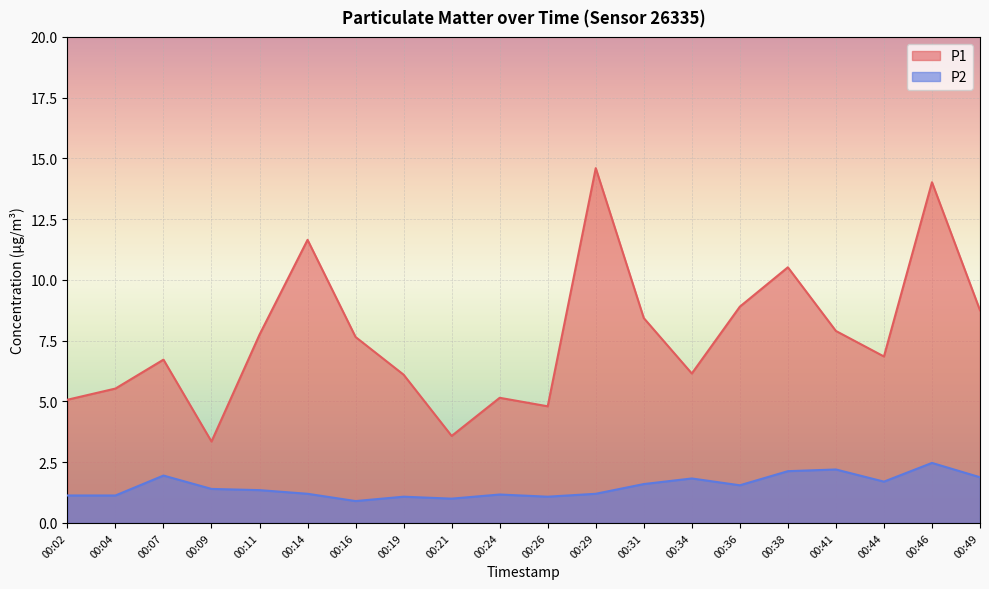

How many lines are shown in the chart?

2